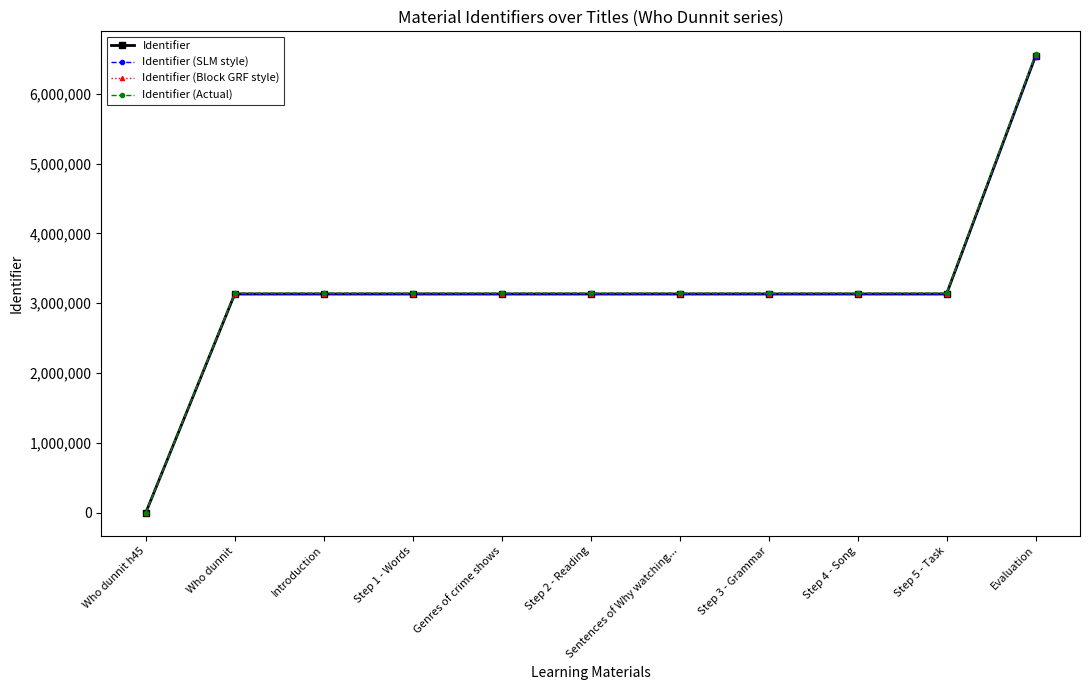

What is the label of the 5th point from the left?

Genres of crime shows